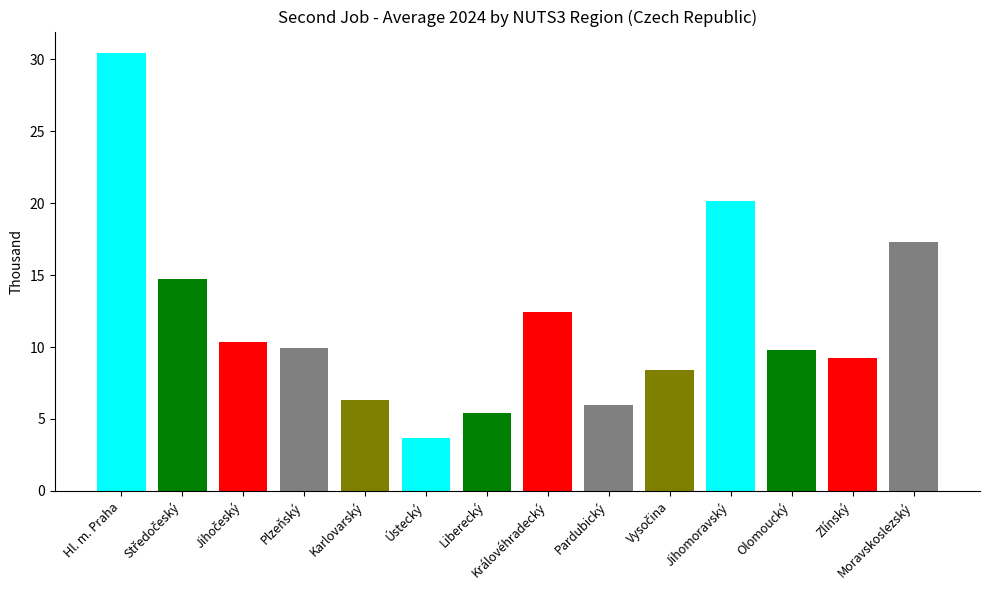

Rank the categories by value from lowest to highest.

Ústecký, Liberecký, Pardubický, Karlovarský, Vysočina, Zlínský, Olomoucký, Plzeňský, Jihočeský, Královéhradecký, Středočeský, Moravskoslezský, Jihomoravský, Hl. m. Praha